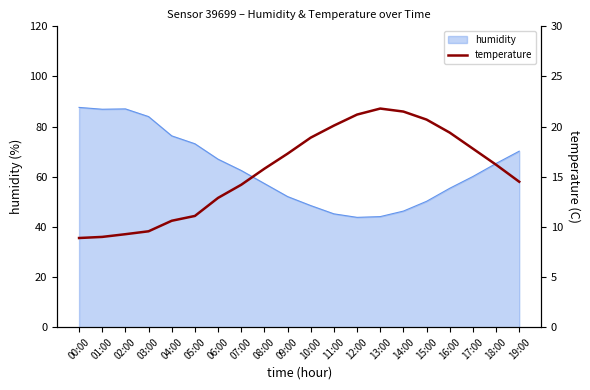

What is the smallest value displayed?

8.9